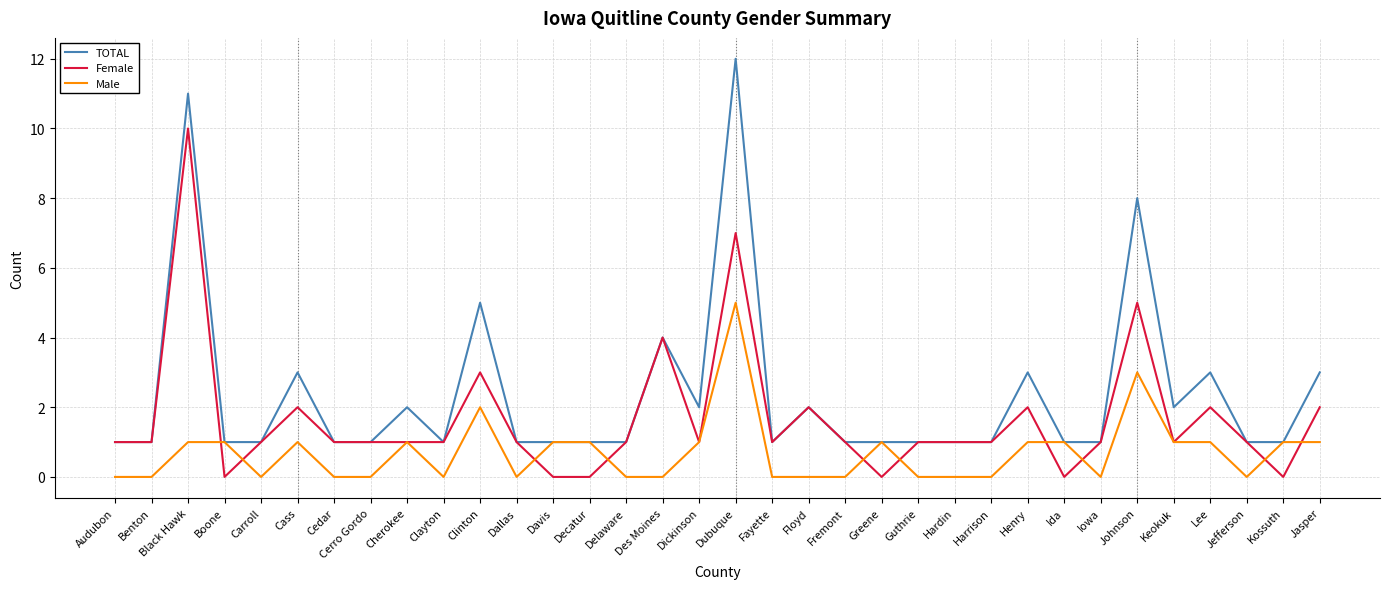

What is the sum of all Male values?

24